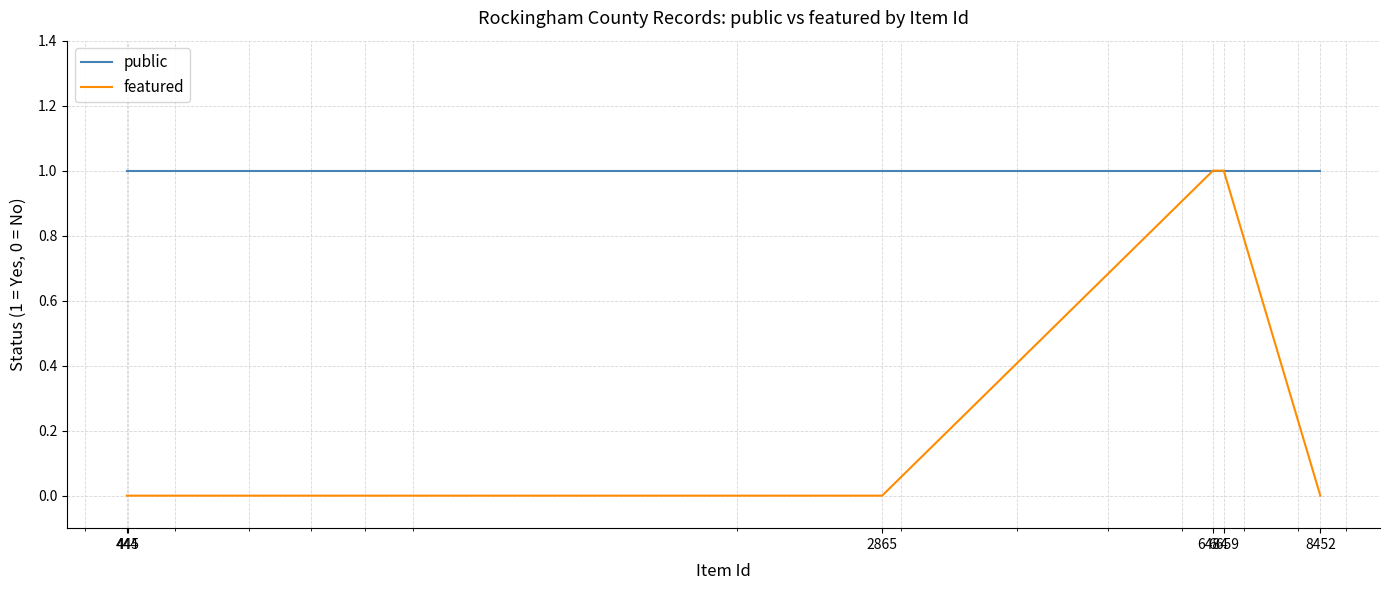

List the series in order of their overall mean, highest first.

public, featured